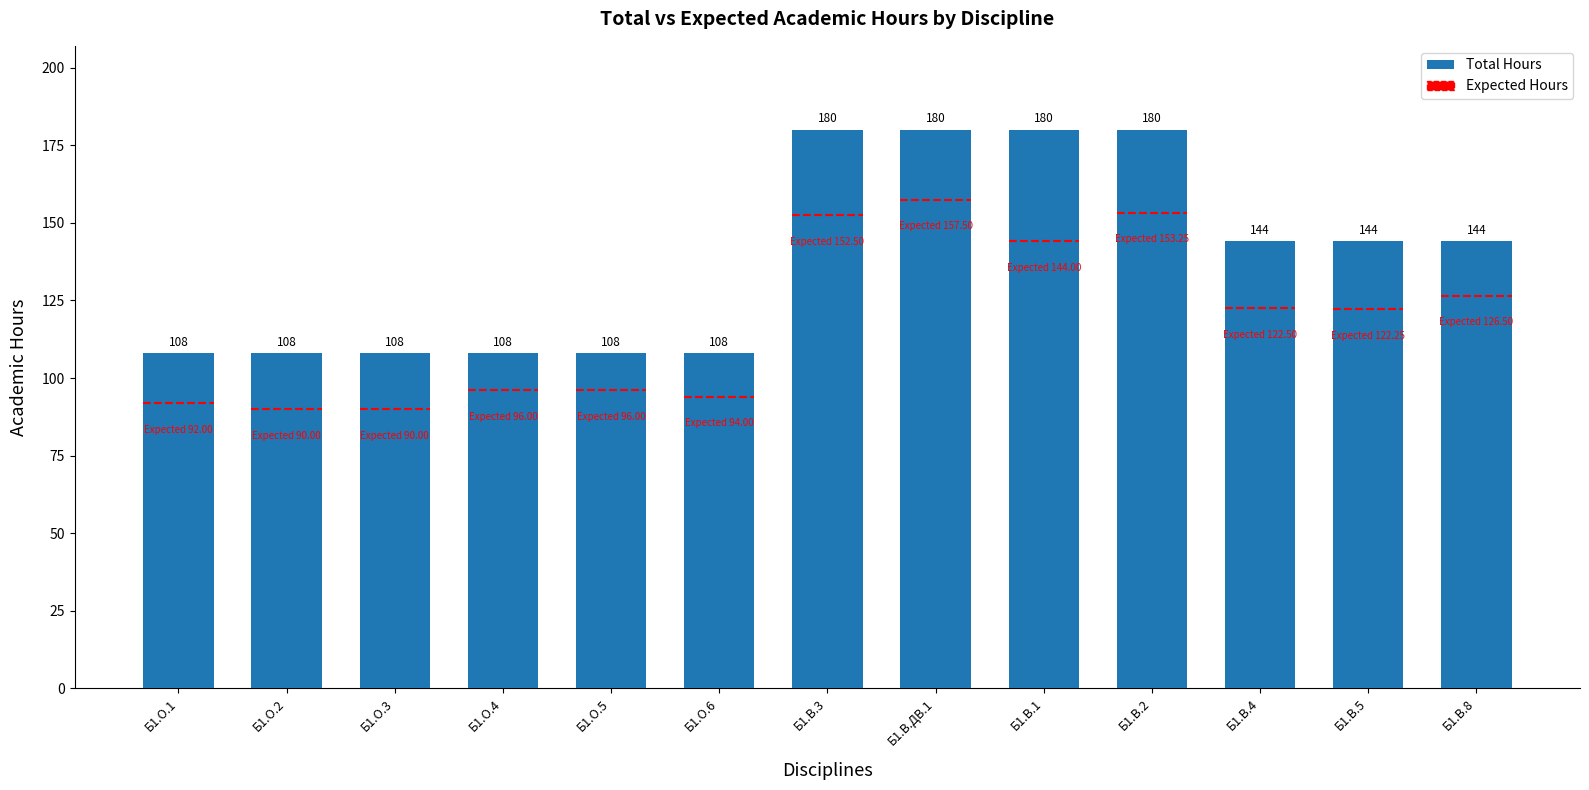

Rank the categories by value from highest to lowest.

Б1.В.3, Б1.В.ДВ.1, Б1.В.1, Б1.В.2, Б1.В.4, Б1.В.5, Б1.В.8, Б1.О.1, Б1.О.2, Б1.О.3, Б1.О.4, Б1.О.5, Б1.О.6